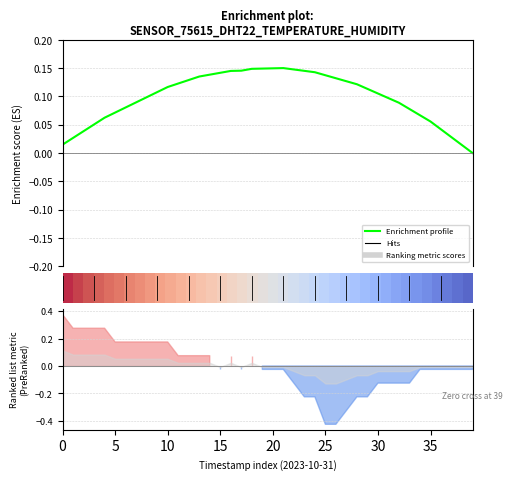

What is the approximate value of Enrichment profile at 35?

0.1